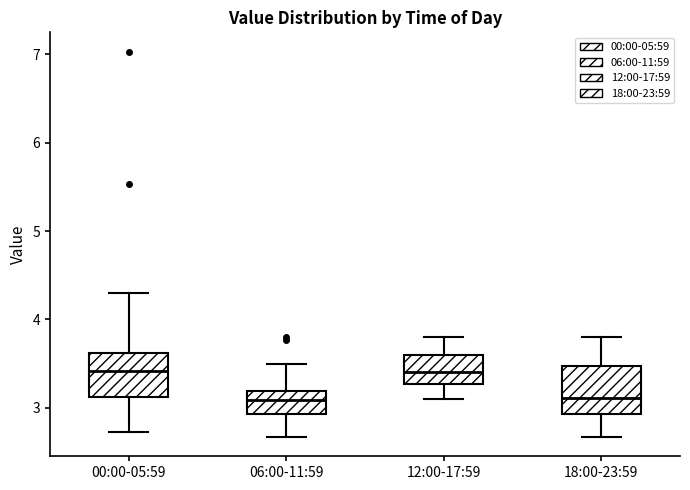

Reading left to right, read every box against the y-axis: the position of its median line, the range the box covers, and the ends of its whiskers. The values are not printed on the chart, so give them approximately, as read against the axis.

00:00-05:59: median 3.4, box 3.1 to 3.6, whiskers 2.7 to 4.3
06:00-11:59: median 3.1, box 2.9 to 3.2, whiskers 2.7 to 3.5
12:00-17:59: median 3.4, box 3.3 to 3.6, whiskers 3.1 to 3.8
18:00-23:59: median 3.1, box 2.9 to 3.5, whiskers 2.7 to 3.8